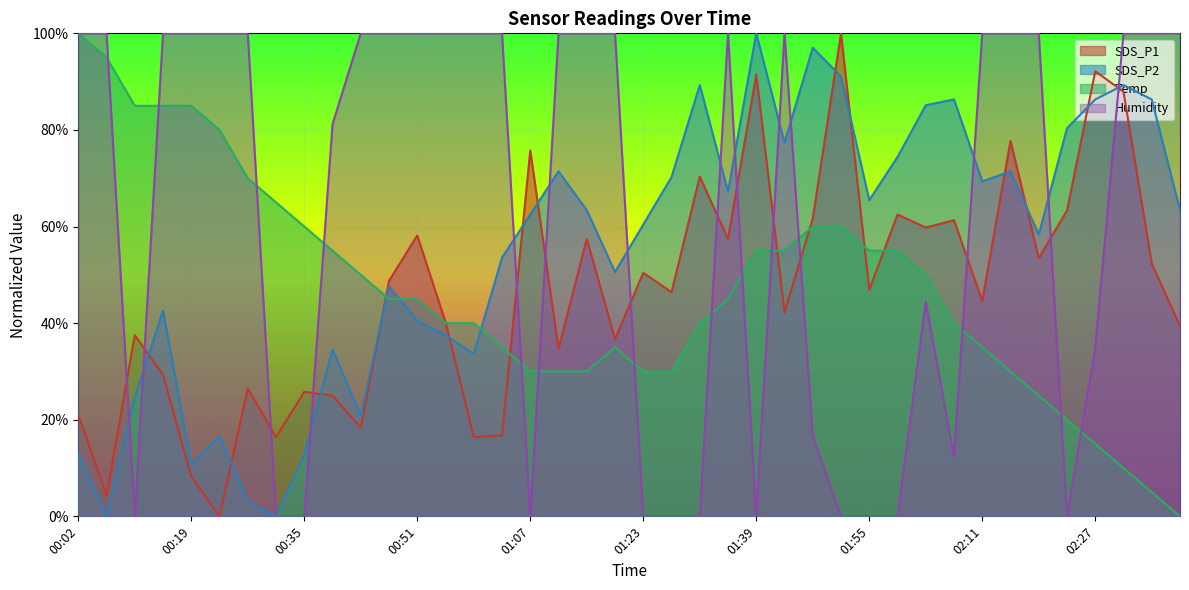

After their last crossing, which series has the higher values: Humidity or Temp?

Humidity